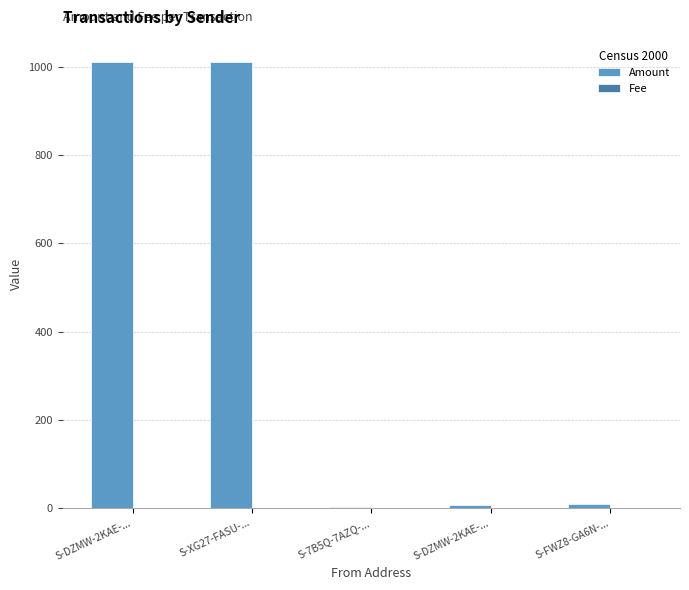

Are the bars grouped side by side (vs. stacked)?

Yes